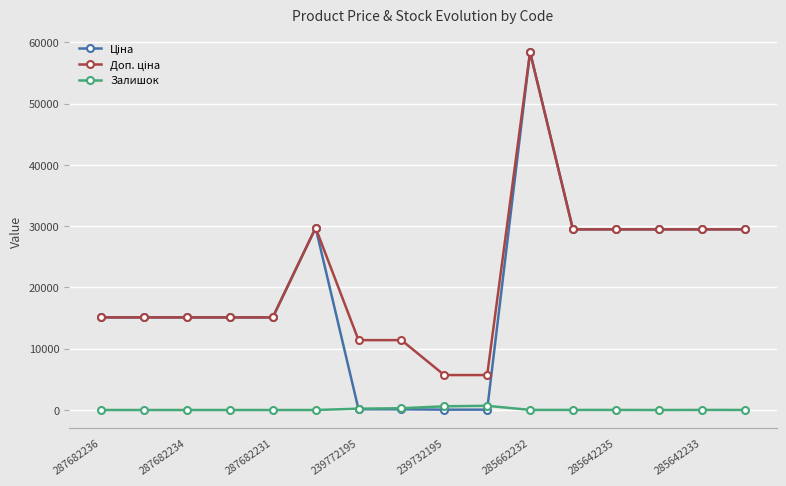

How many data points does each series have?

16